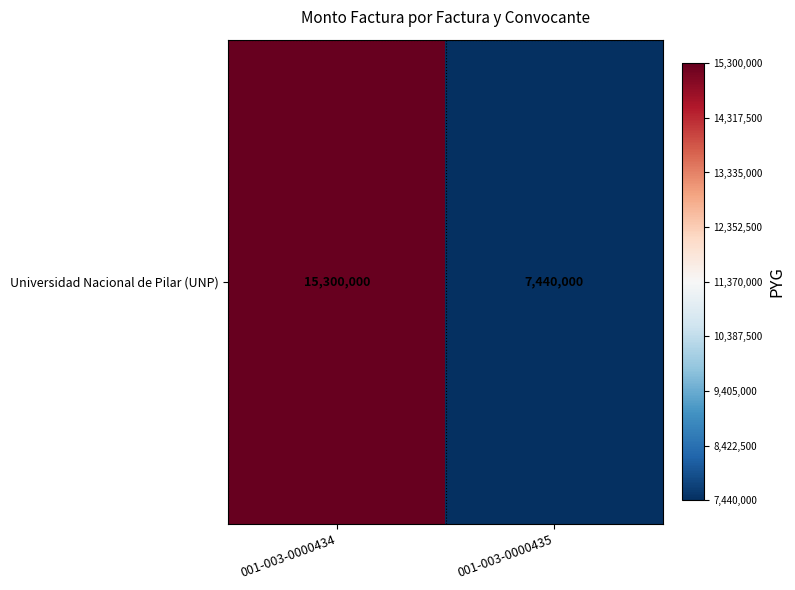

How many values are between 7440000 and 15300000?

2